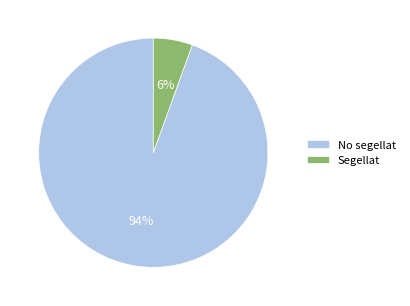

Do No segellat and Segellat together represent more than half of the pie?

Yes